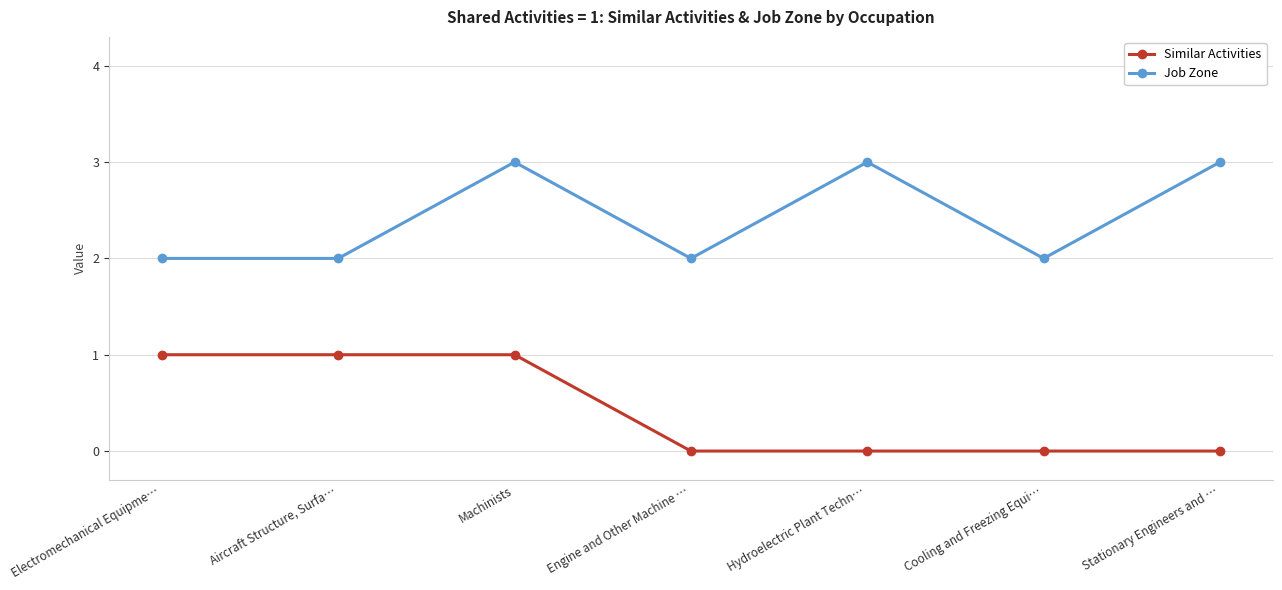

What position from the right is Cooling and Freezing Equi…?

2